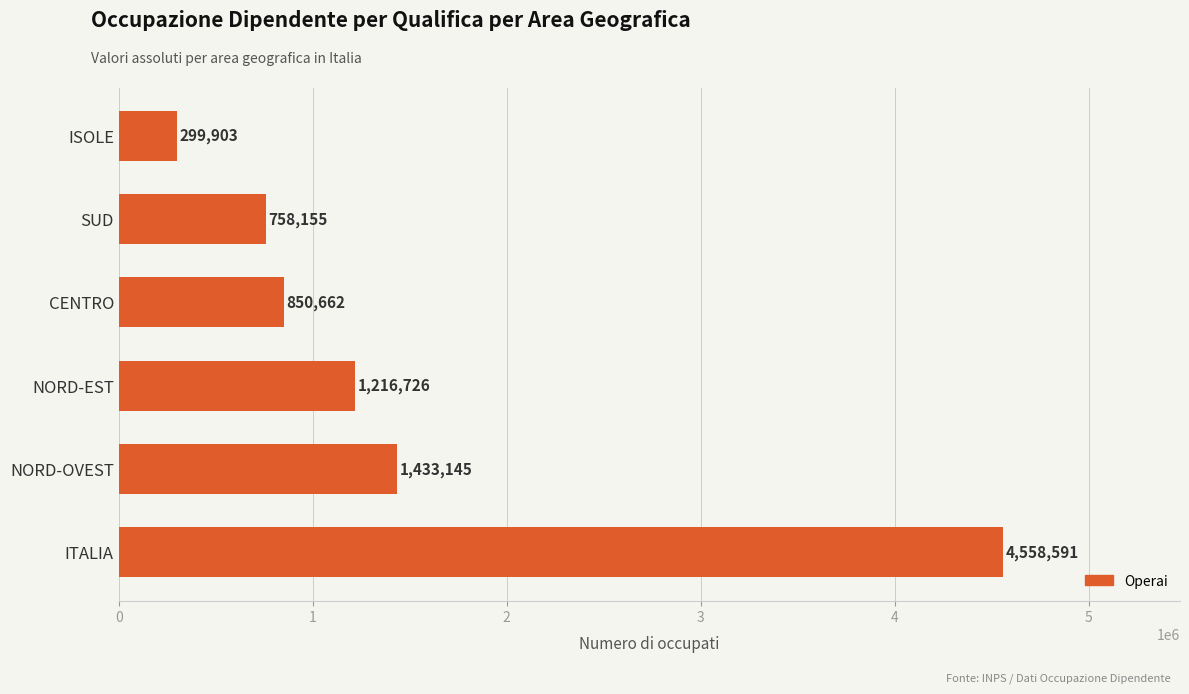

The chart shows a value of 4558591 at ITALIA. True or false?

True